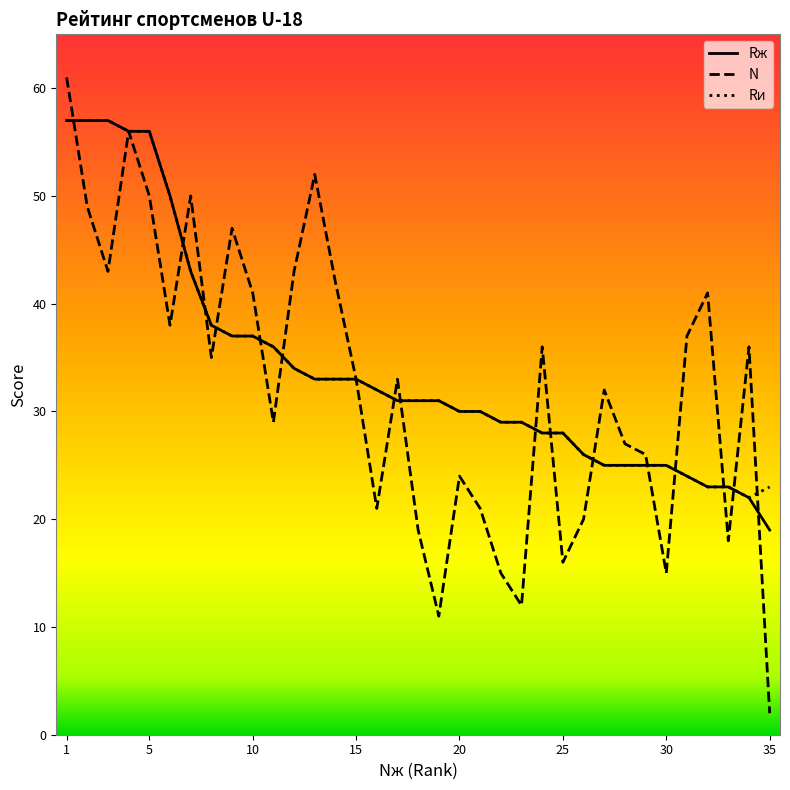

Reading left to right, extract all data points from this chart.

Rж: 57	57	57	56	56	50	43	38	37	37	36	34	33	33	33	32	31	31	31	30	30	29	29	28	28	26	25	25	25	25	24	23	23	22	19
N: 61	49	43	56	50	38	50	35	47	41	29	43	52	42	33	21	33	19	11	24	21	15	12	36	16	20	32	27	26	15	37	41	18	36	2
Rи: 57	57	57	56	56	50	43	38	37	37	36	34	33	33	33	32	31	31	31	30	30	29	29	28	28	26	25	25	25	25	24	23	23	22	23